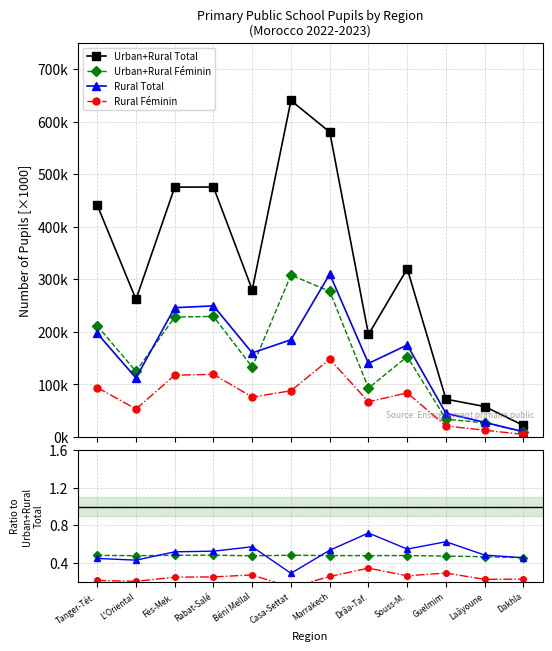

What is the difference between the highest and lowest values at Dakhla?

21999.8